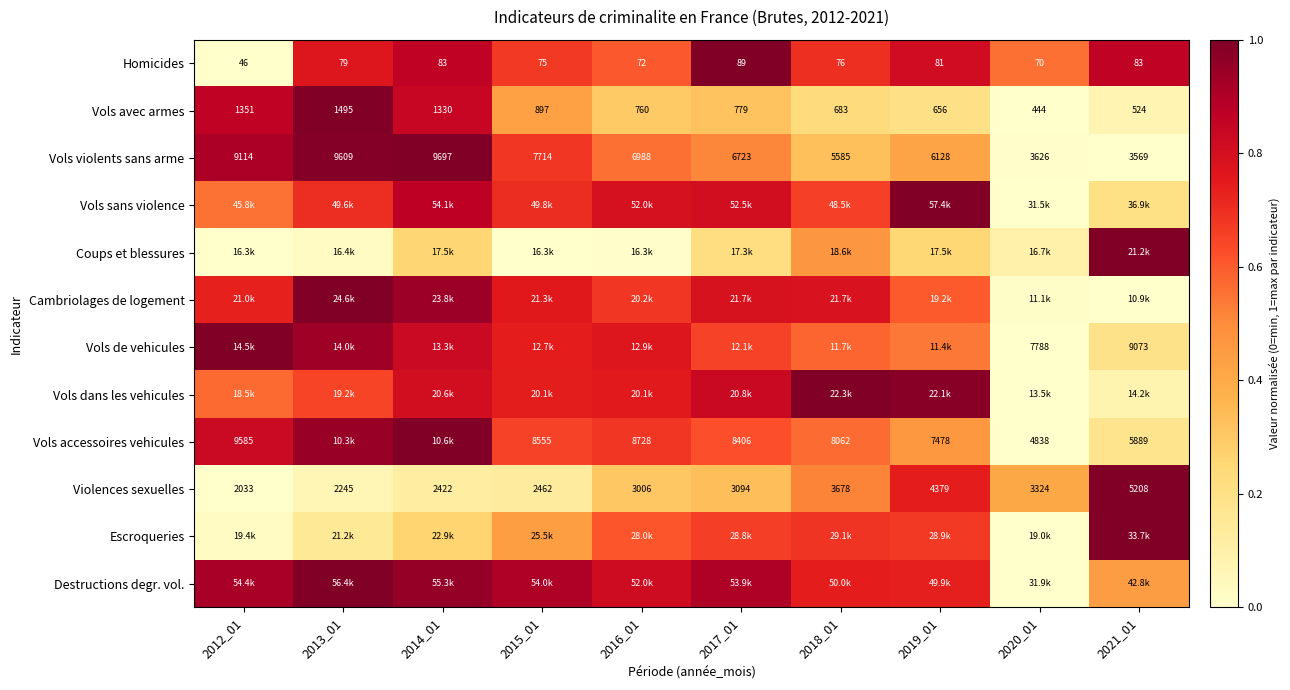

At which label does Vols dans les vehicules reach its minimum?

2020_01